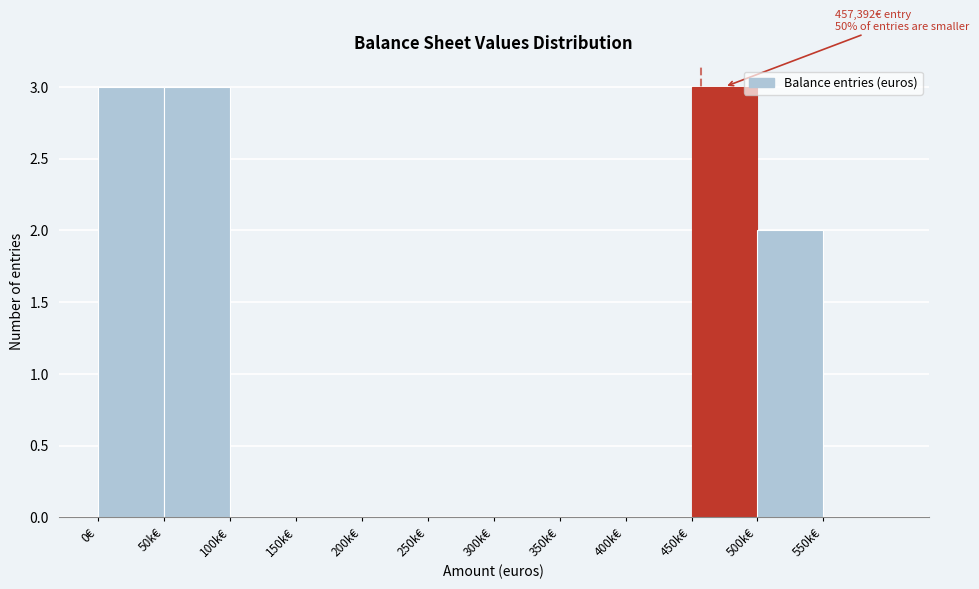

Reading left to right, extract all data points from this chart.

0€=3	50k€=3	100k€=0	150k€=0	200k€=0	250k€=0	300k€=0	350k€=0	400k€=0	450k€=3	500k€=2	550k€=0